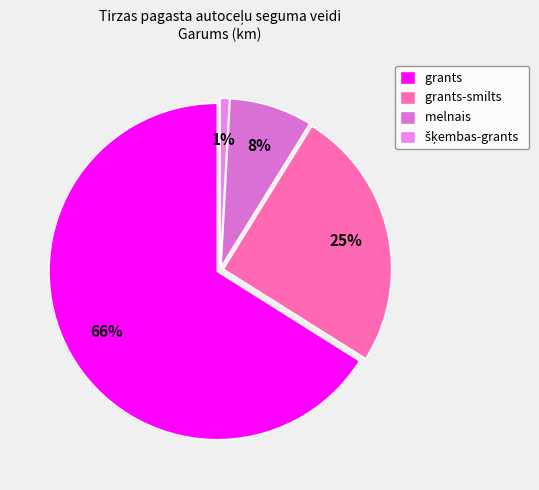

Which category accounts for the majority?

grants